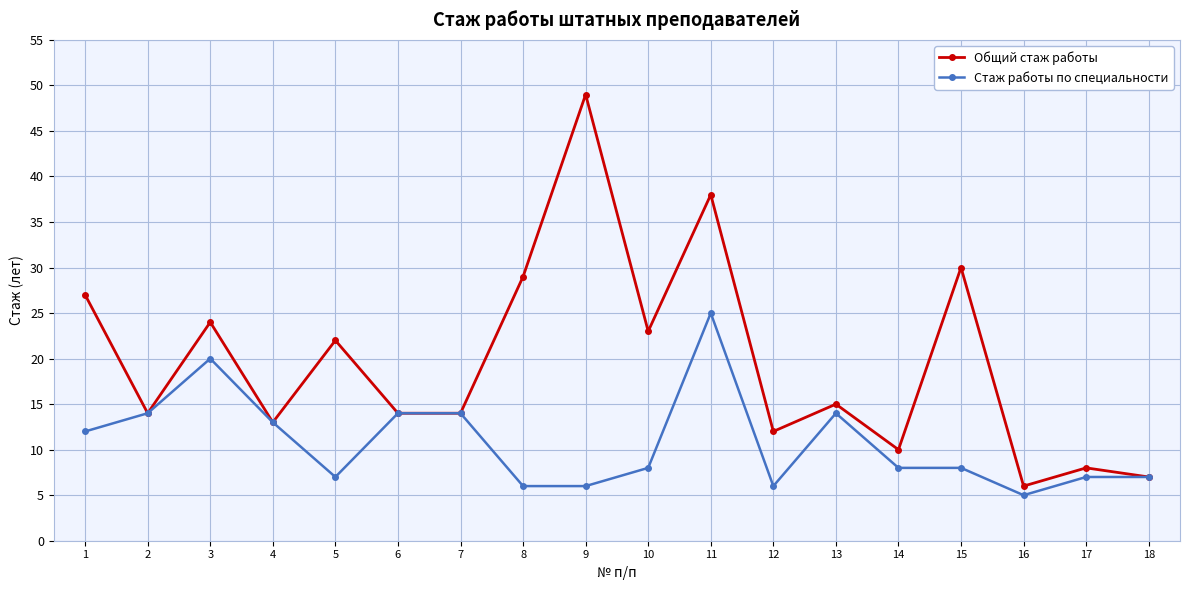

At which category does the chart reach its peak across all series?

9